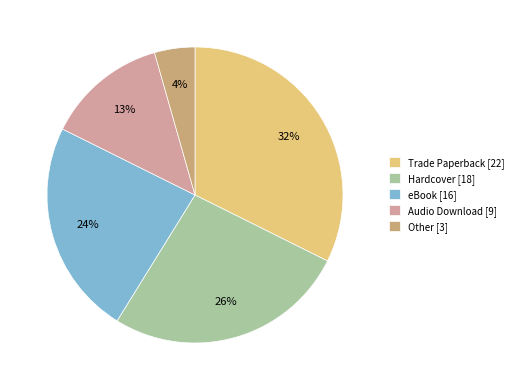

Which has a higher value, Hardcover or Trade Paperback?

Trade Paperback